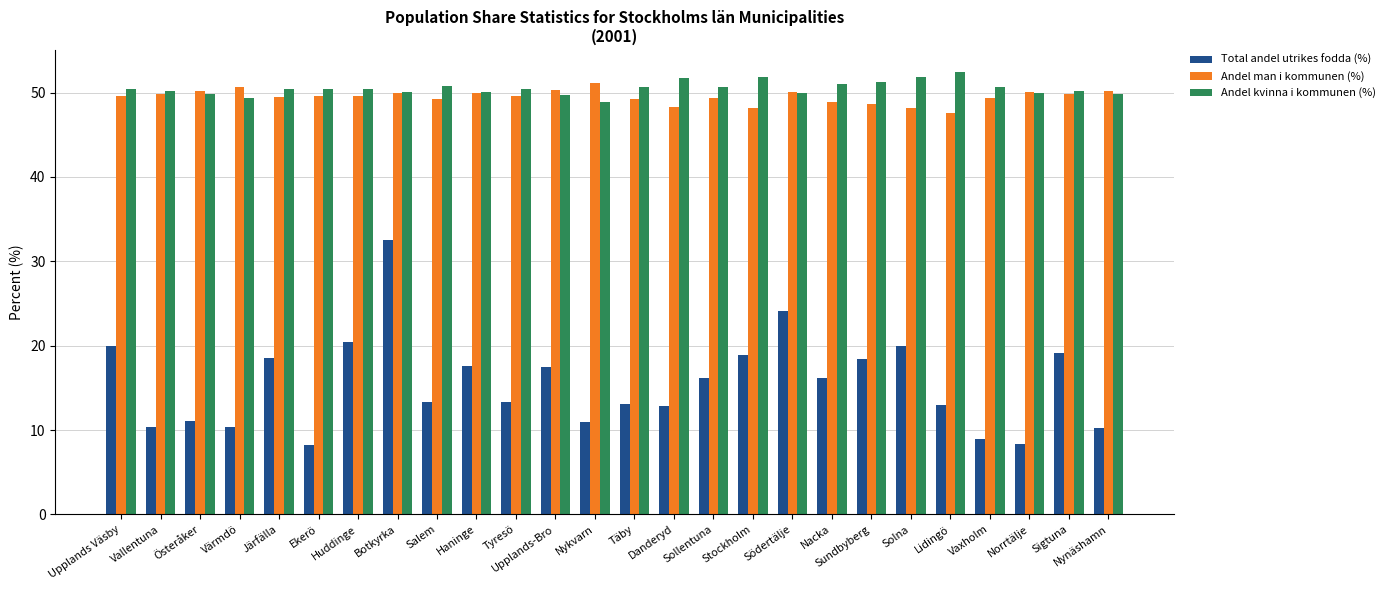

Count the number of data series in this chart.

3